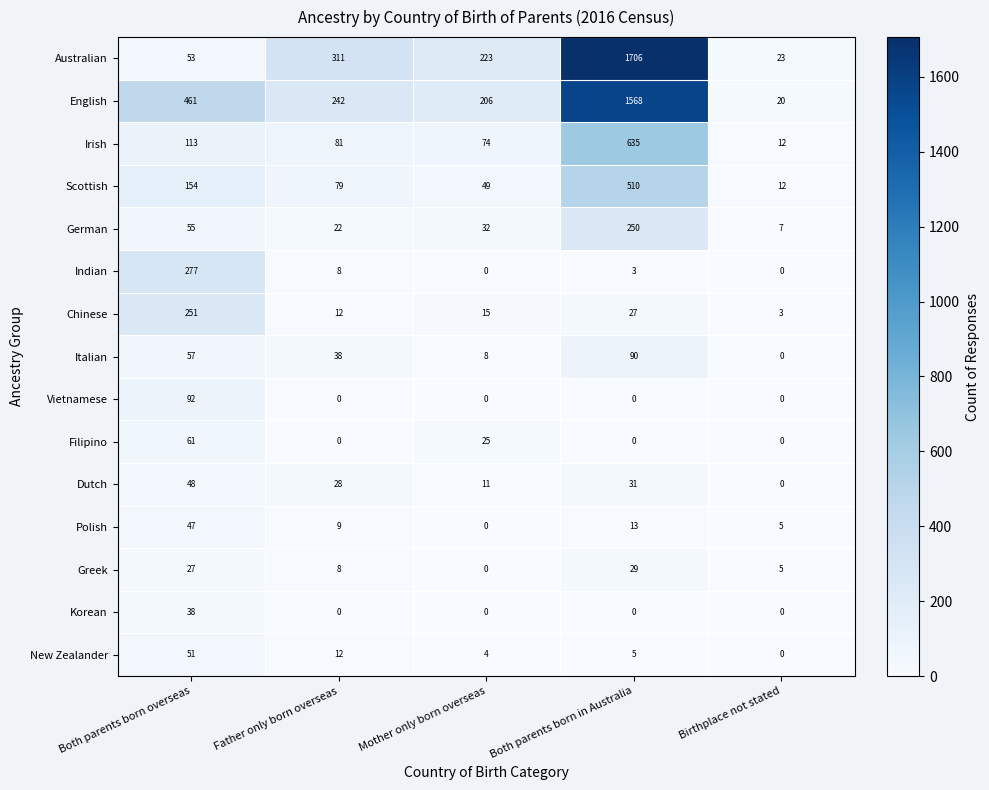

At which label is Indian closest to 138?

Father only born overseas